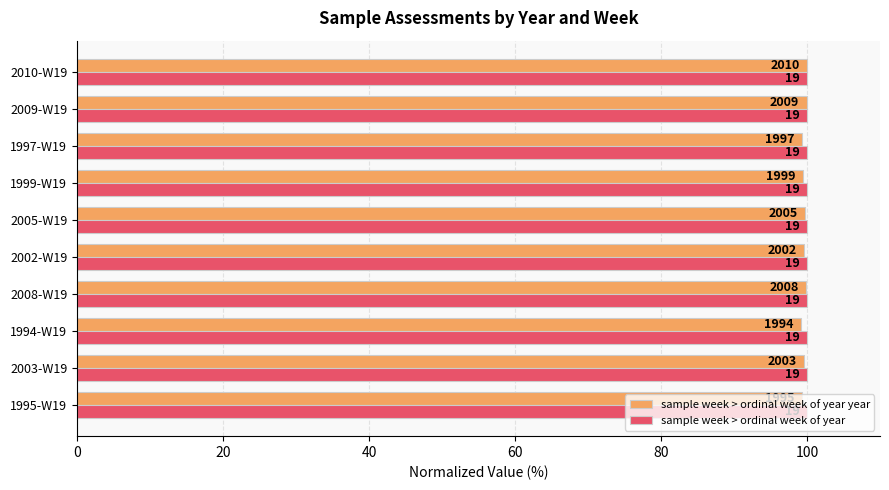

What are all the series names shown in the legend?

sample week > ordinal week of year year, sample week > ordinal week of year